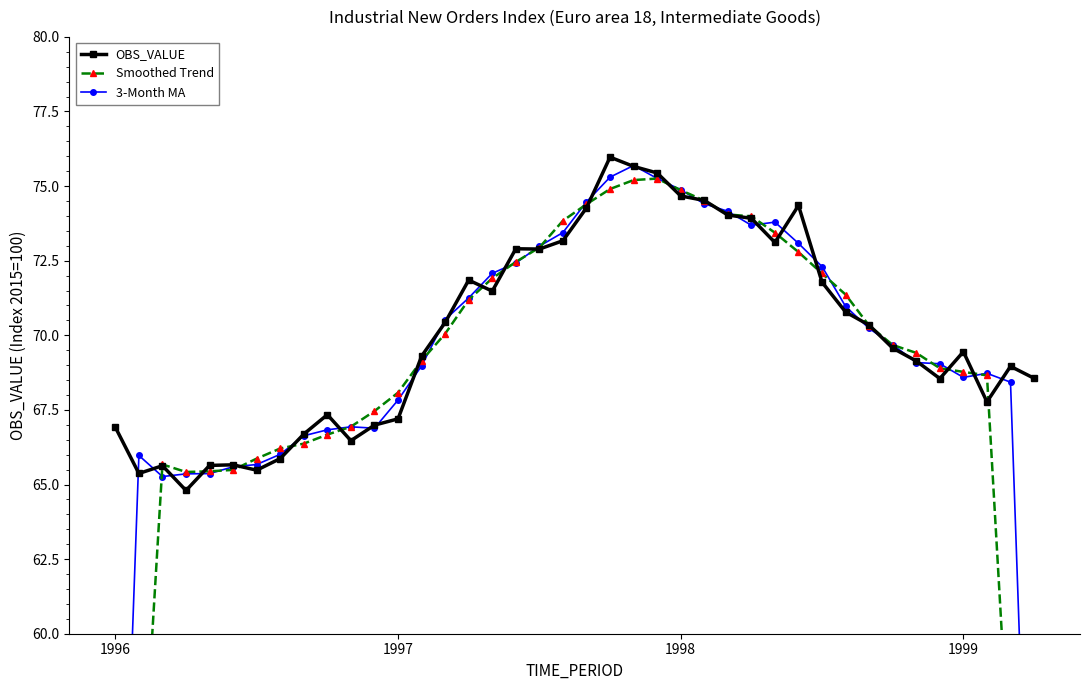

The value of OBS_VALUE at 10 is 40.5. True or false?

False